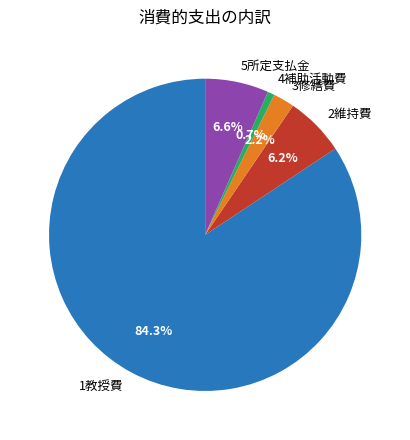

What is the ratio of the value at 3修繕費 to the value at 5所定支払金?

0.3